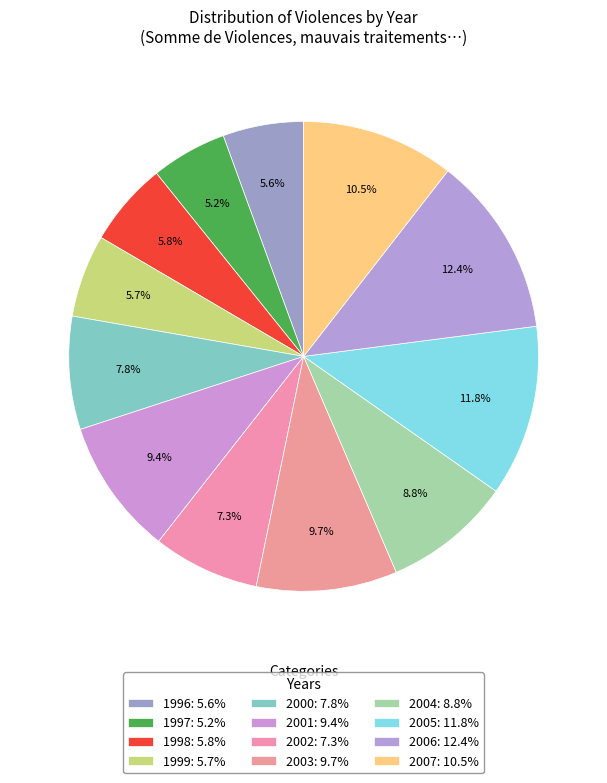

To the nearest percent, what is the average slice percentage?

8%